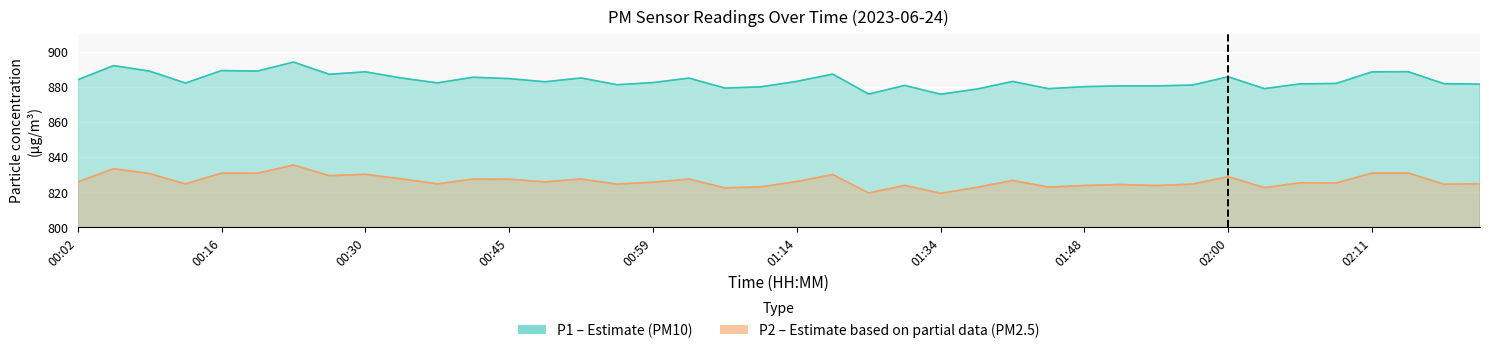

What is the label of the 25th point from the left?

01:34